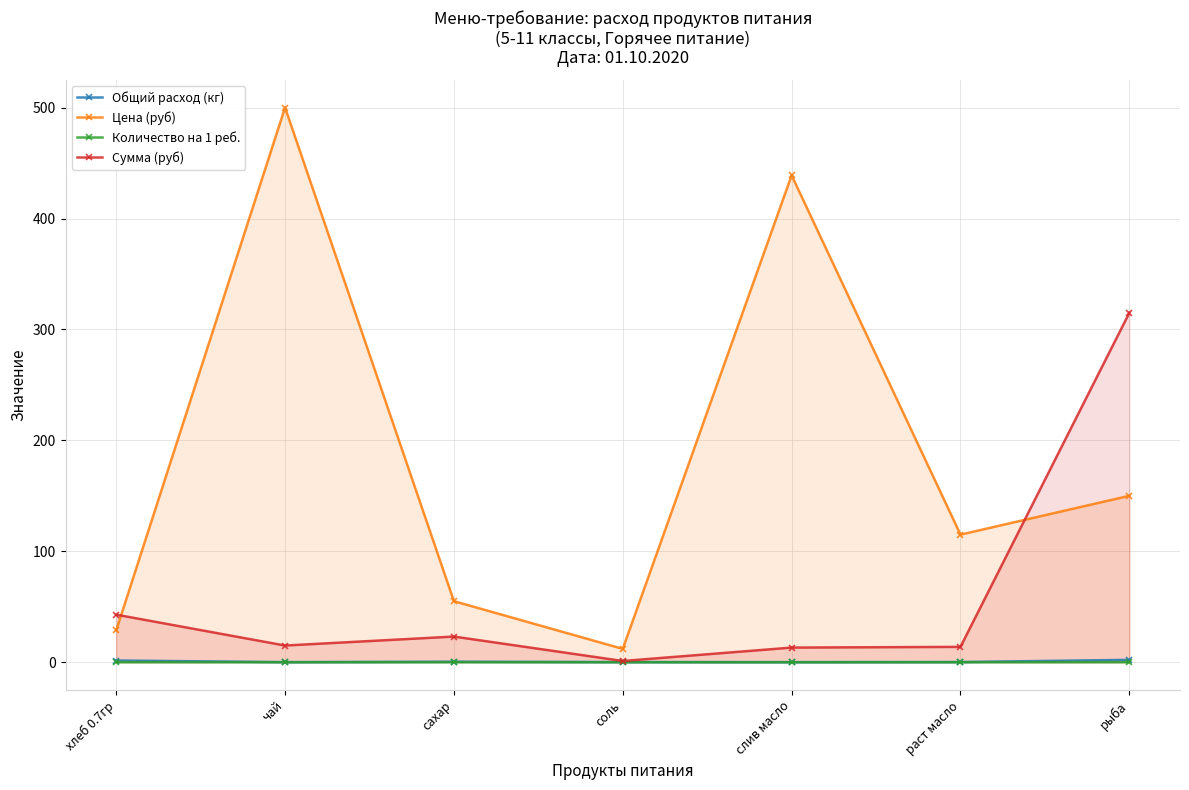

What is the difference between the Цена (руб) values at рыба and хлеб 0.7гр?

121.4